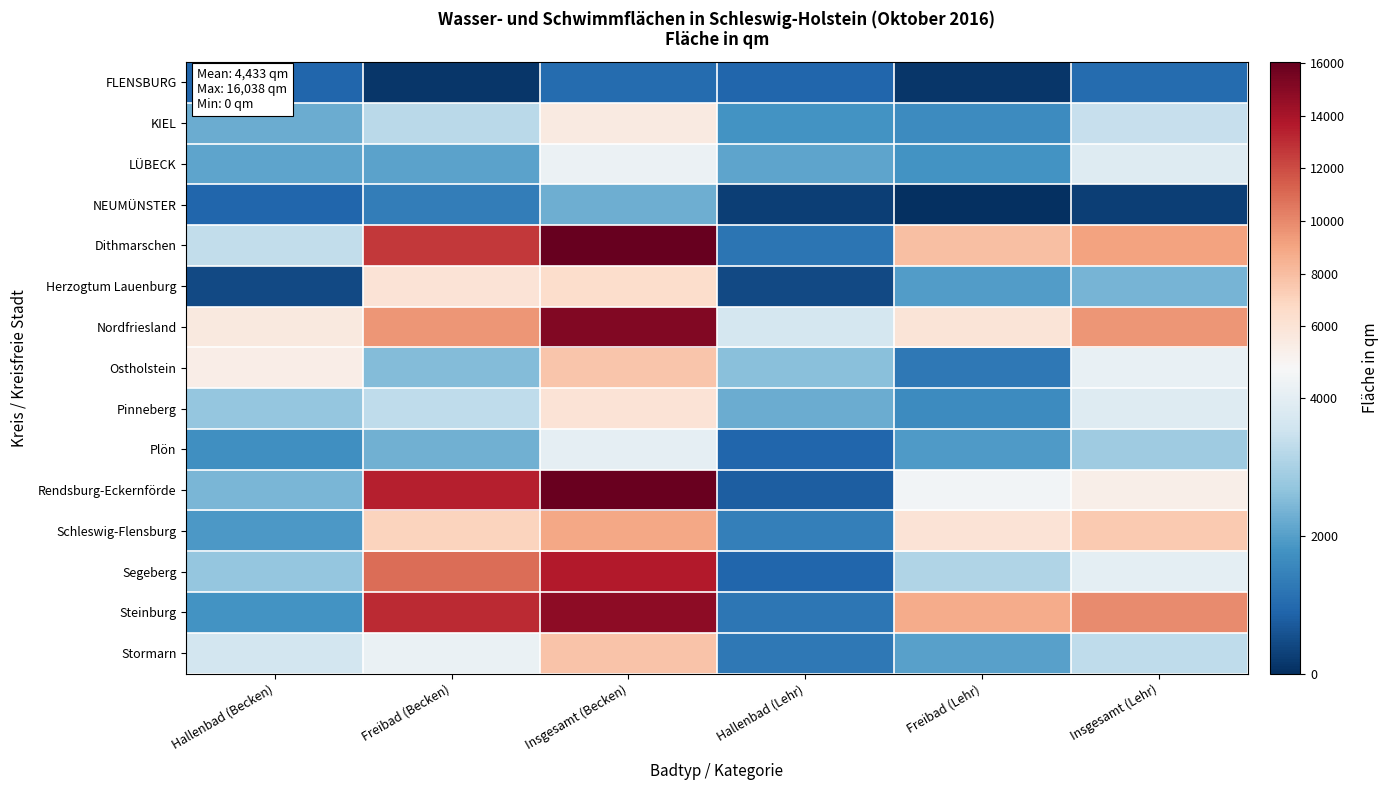

At which category is the sum across all series the highest?

Insgesamt (Becken)